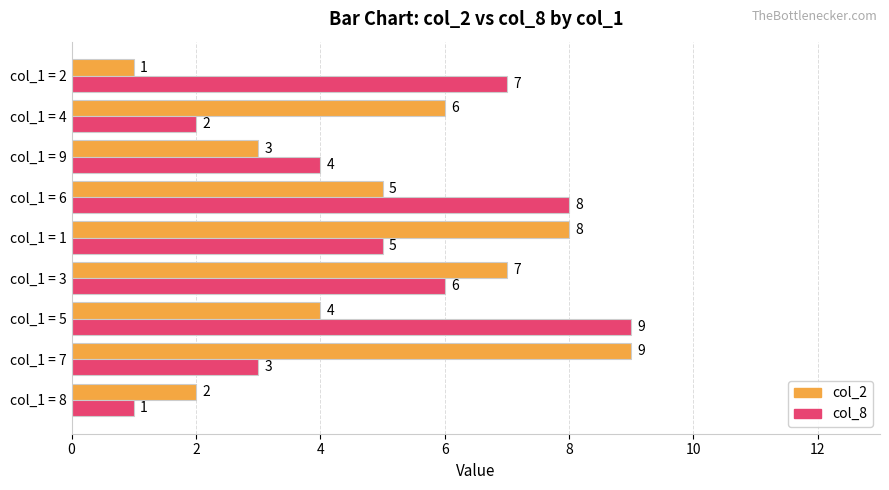

Rank the categories by col_8 value from lowest to highest.

col_1 = 8, col_1 = 4, col_1 = 7, col_1 = 9, col_1 = 1, col_1 = 3, col_1 = 2, col_1 = 6, col_1 = 5